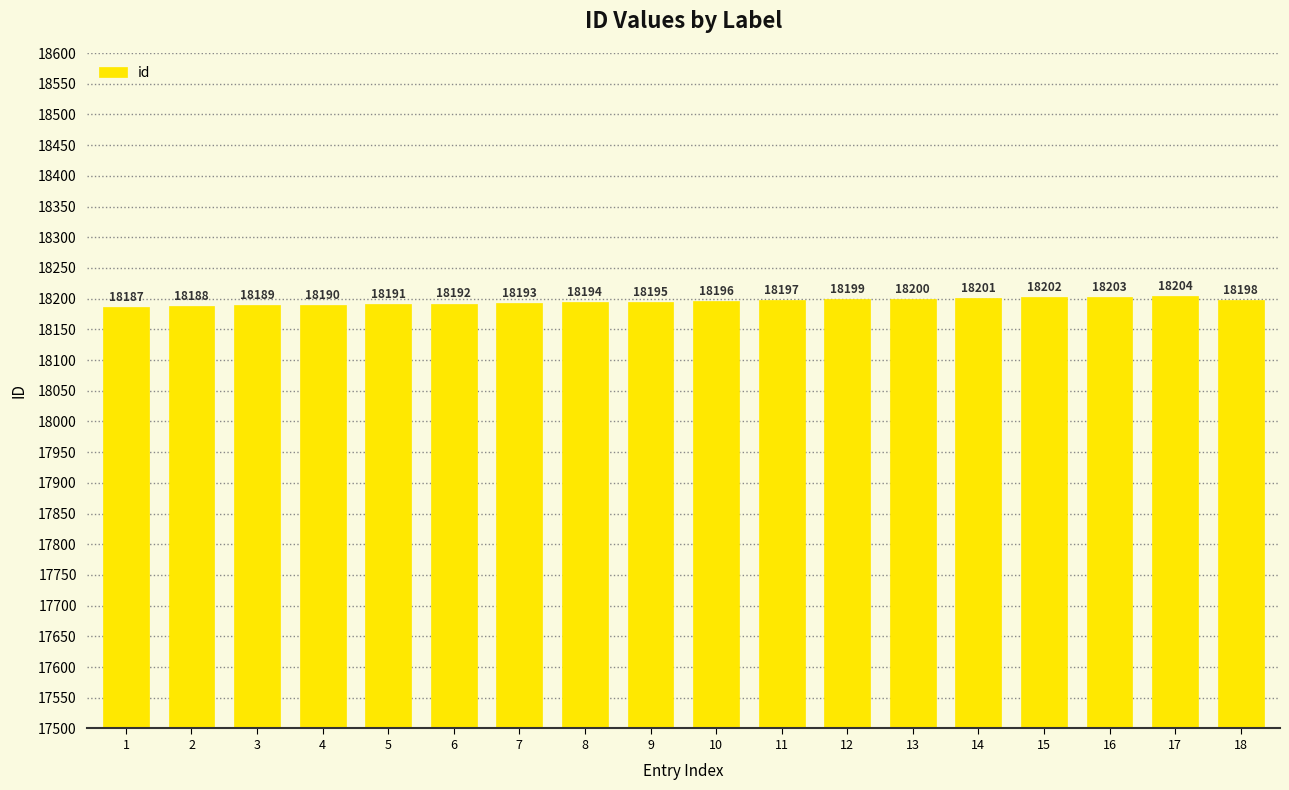

What is the difference between the second highest and minimum values?

16